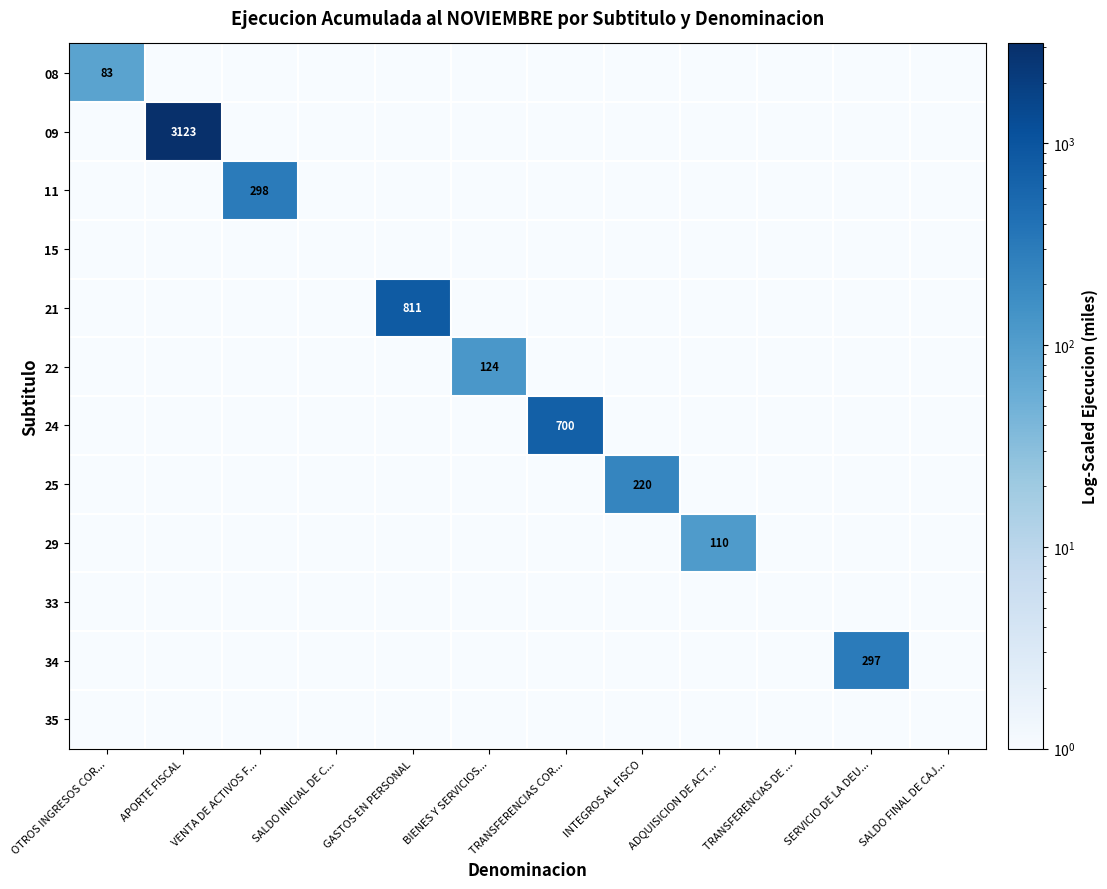

At which category is the sum across all series the highest?

APORTE FISCAL